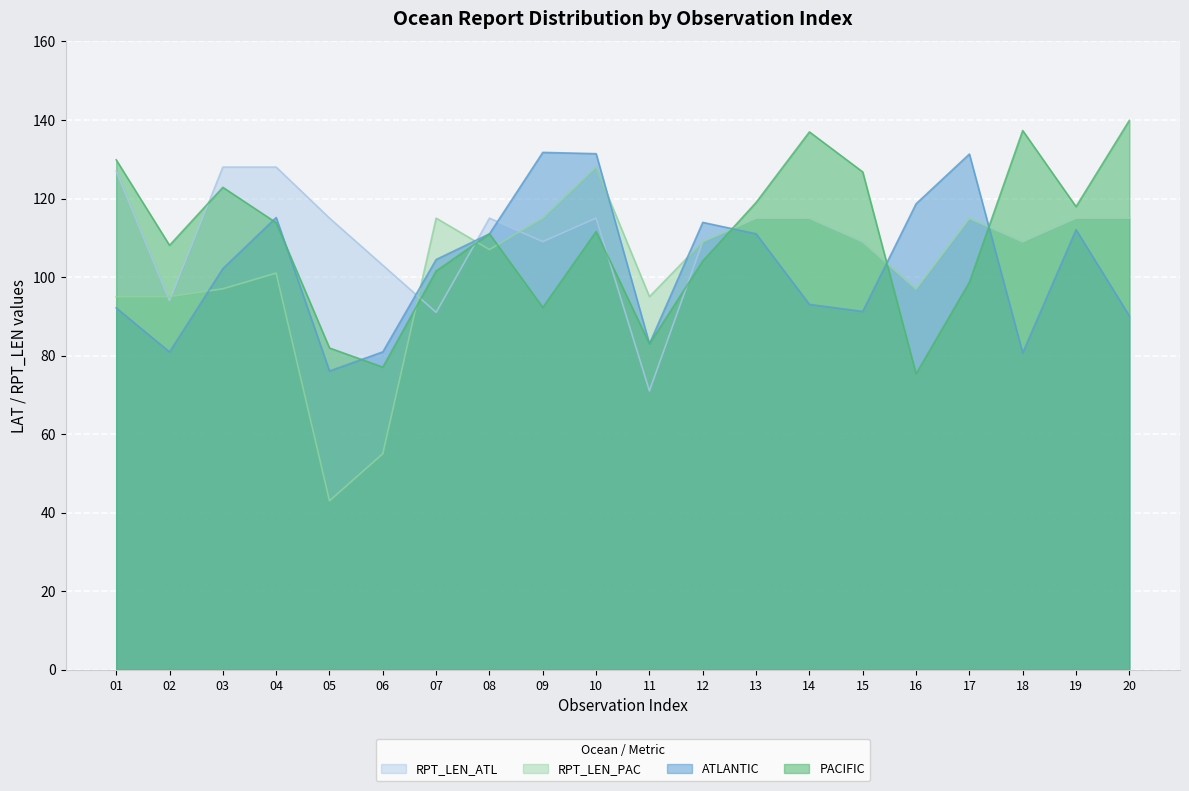

What is the value of the RPT_LEN_ATL point at the 17th from the left?

115